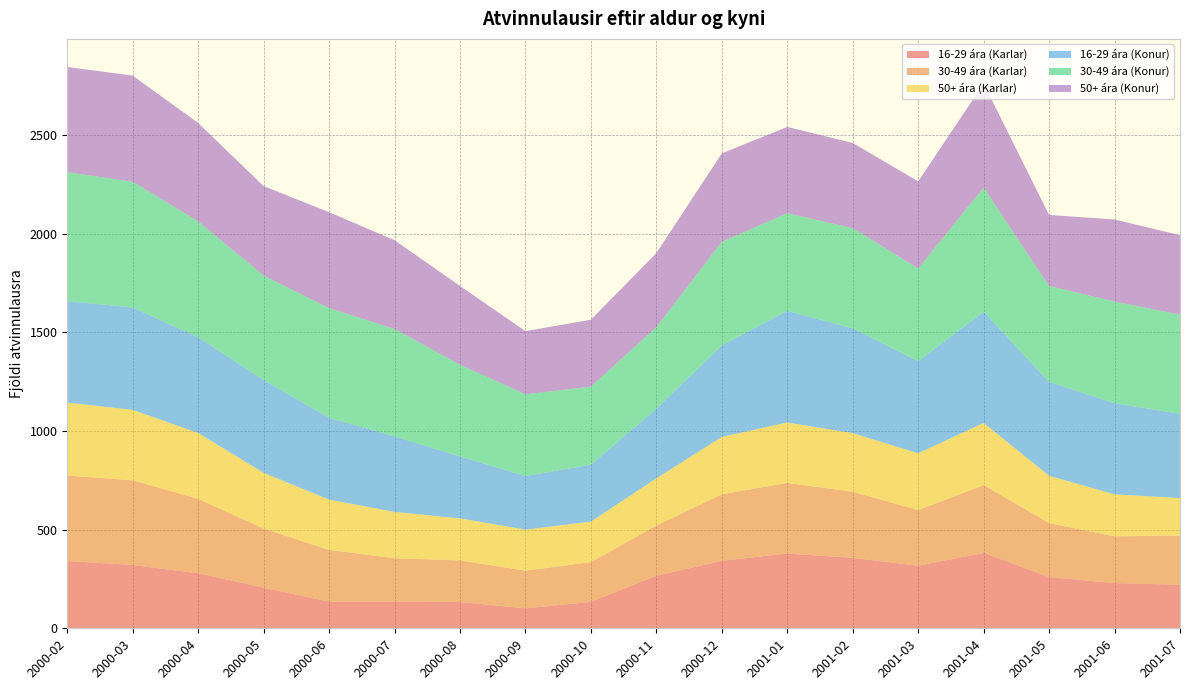

Reading left to right, extract all data points from this chart.

16-29 ára (Karlar): 341	321	279	206	135	135	133	101	134	266	342	379	357	317	382	260	229	221
30-49 ára (Karlar): 433	429	377	299	262	220	211	191	201	255	337	358	335	282	344	273	237	249
50+ ára (Karlar): 370	357	334	283	255	235	213	208	206	239	291	306	297	288	315	240	213	190
16-29 ára (Konur): 514	519	485	470	415	383	314	272	288	353	464	566	531	467	563	476	462	427
30-49 ára (Konur): 654	637	587	530	556	544	465	414	396	413	525	495	508	470	630	486	515	503
50+ ára (Konur): 533	538	499	453	486	450	399	320	339	376	448	437	432	441	527	360	416	402